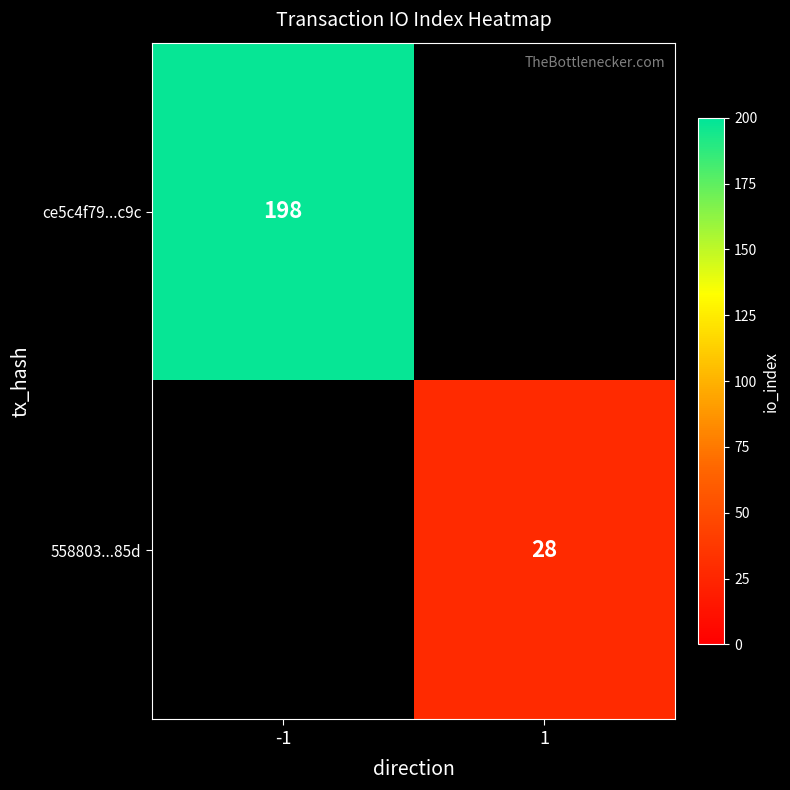

What is the smallest value displayed?

28.0